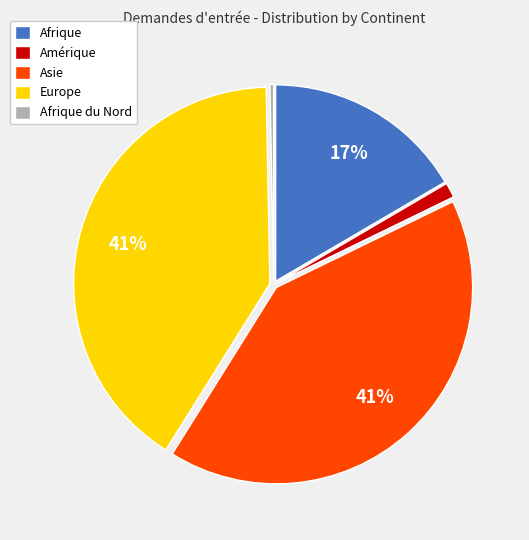

Does any single category account for the majority?

No